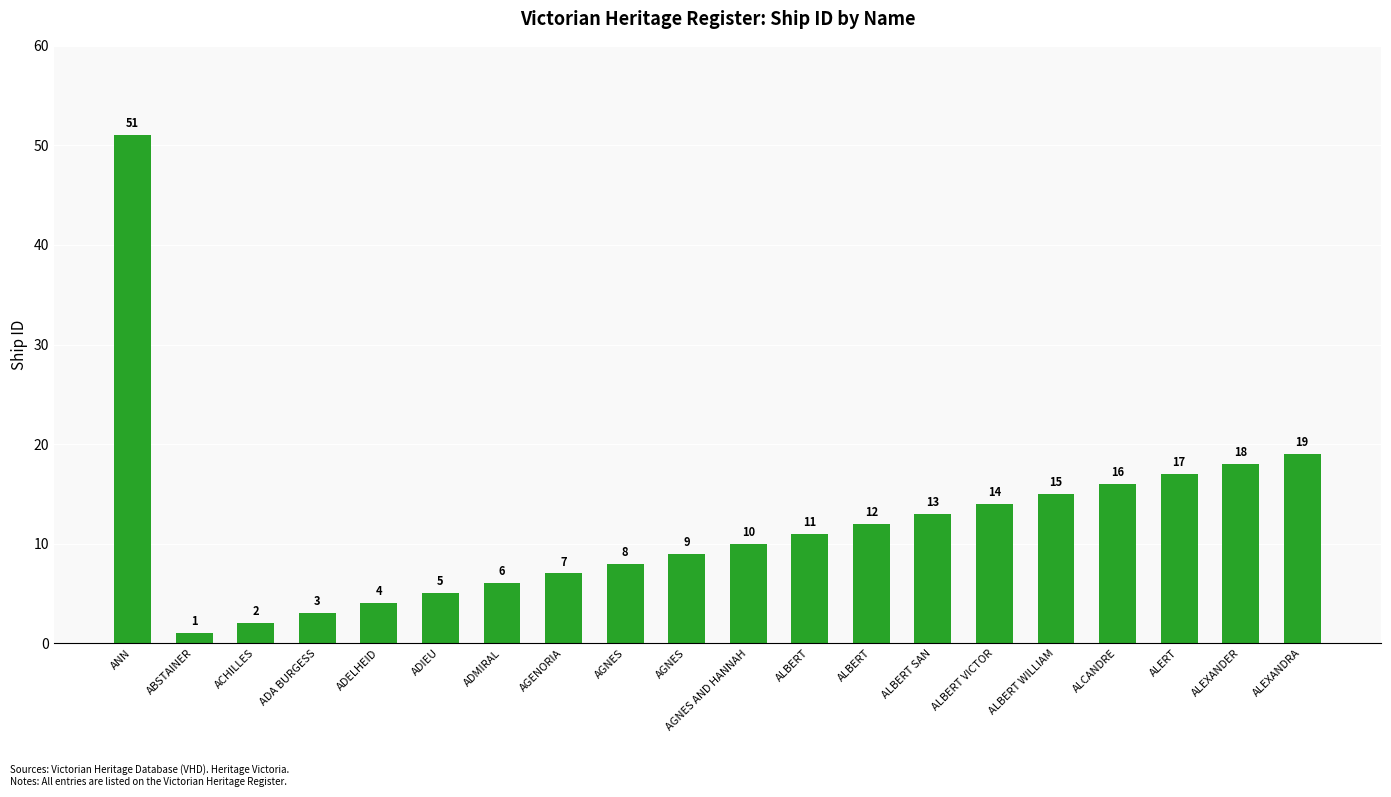

The chart shows a value of 11 at ALBERT. True or false?

True